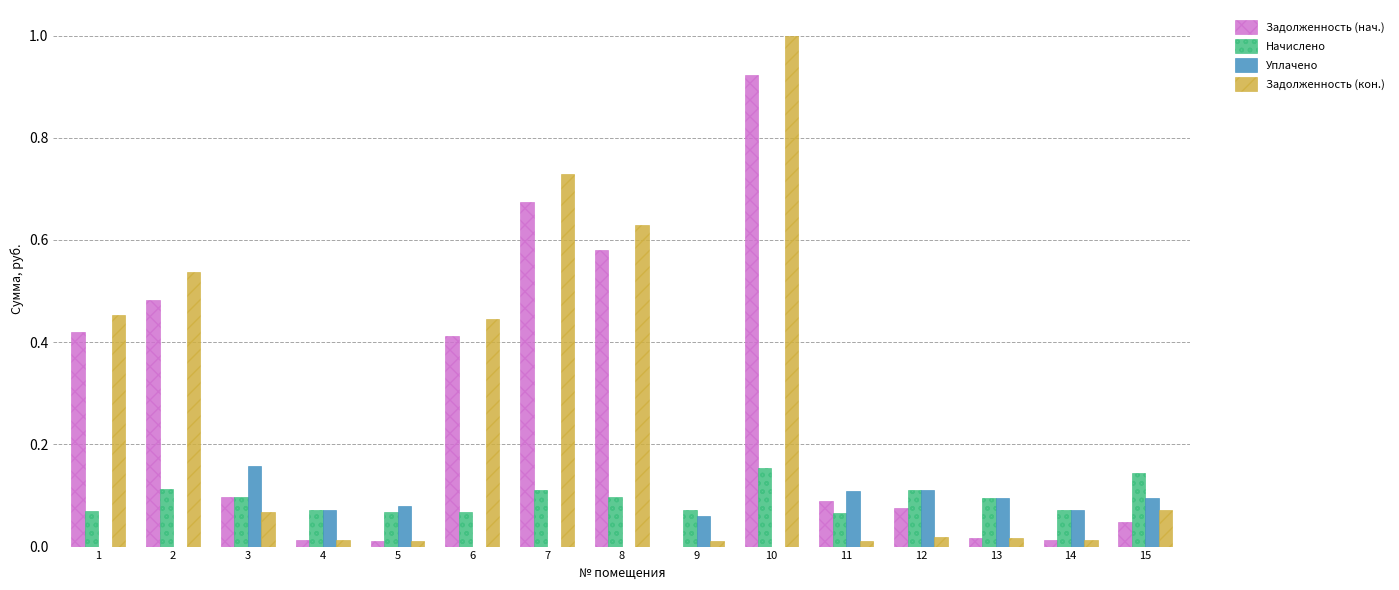

What is the total value across all series at 8?

1.3